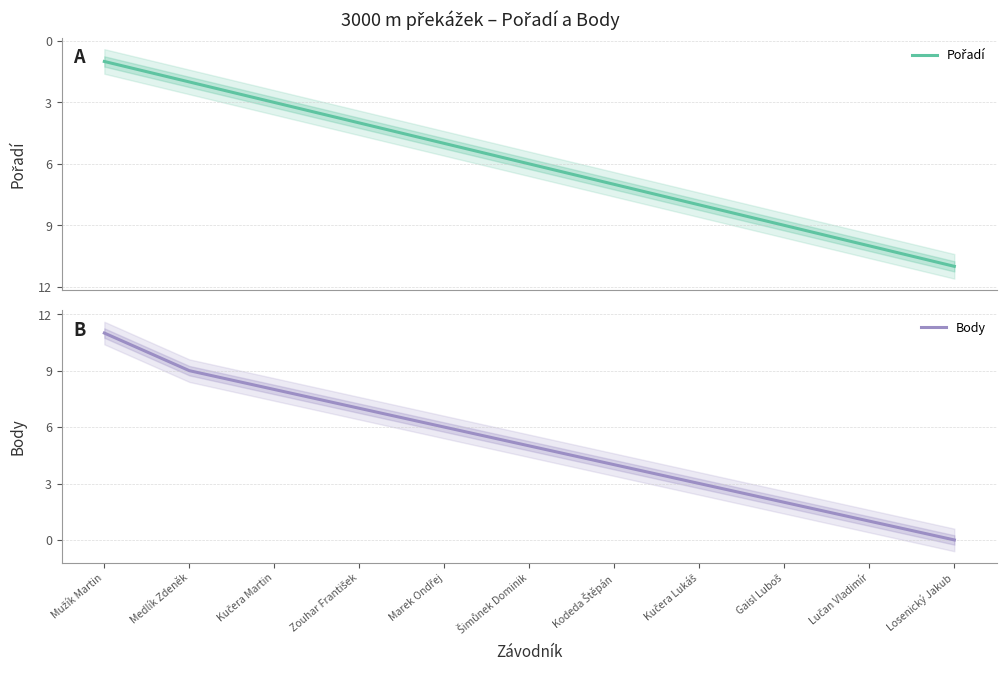

List the series in order of their peak value, lowest first.

Pořadí, Body